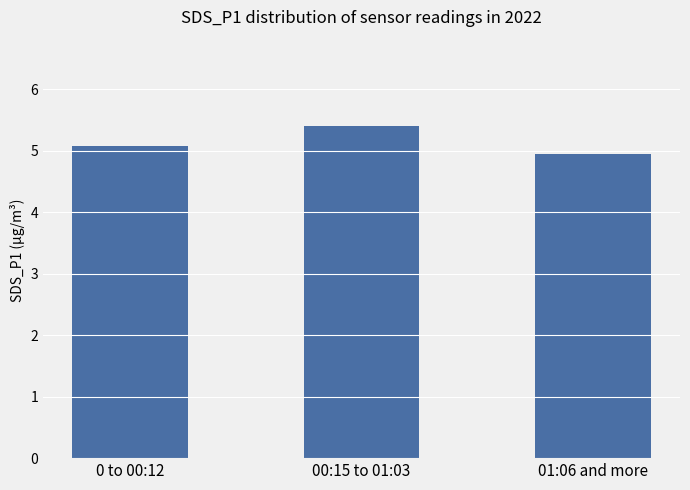

Which label corresponds to the smallest value in the chart?

01:06 and more